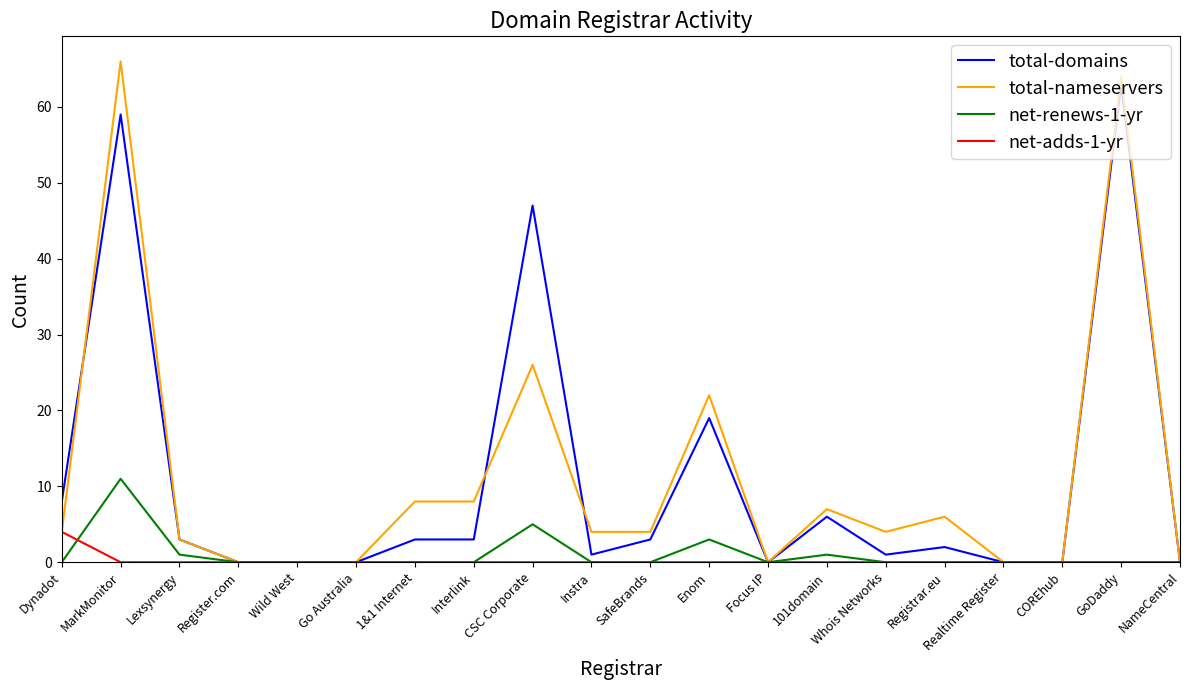

At which category is the sum across all series the highest?

MarkMonitor